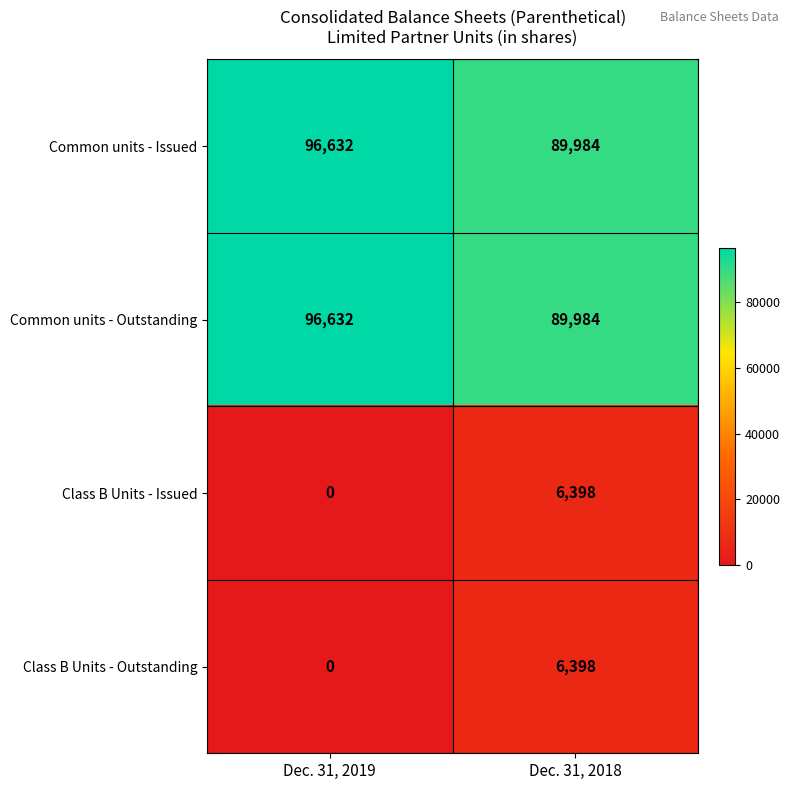

Reading left to right, extract all data points from this chart.

Common units - Issued: 96632	89984
Common units - Outstanding: 96632	89984
Class B Units - Issued: 0	6398
Class B Units - Outstanding: 0	6398